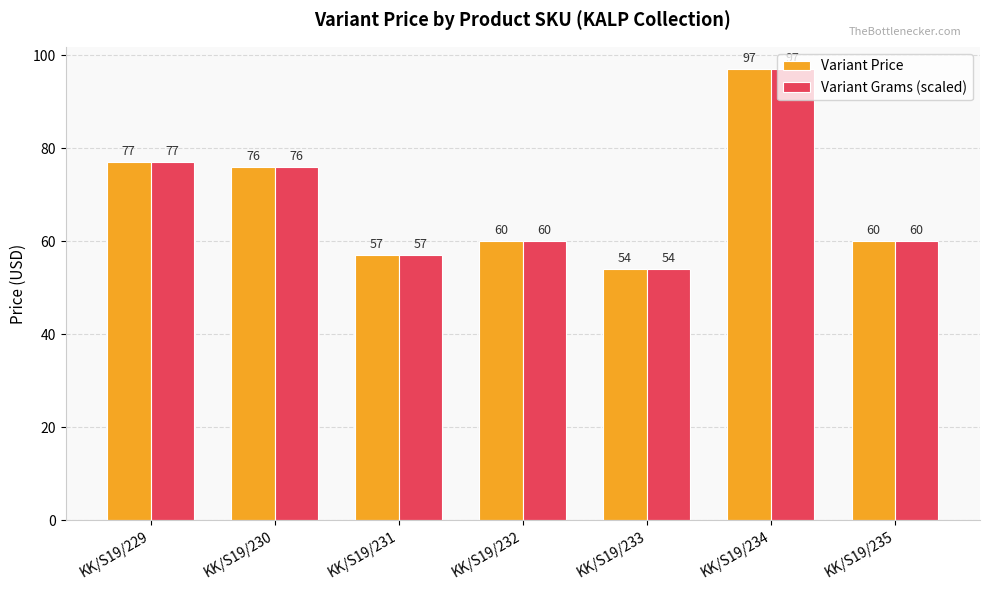

What are all the series names shown in the legend?

Variant Price, Variant Grams (scaled)